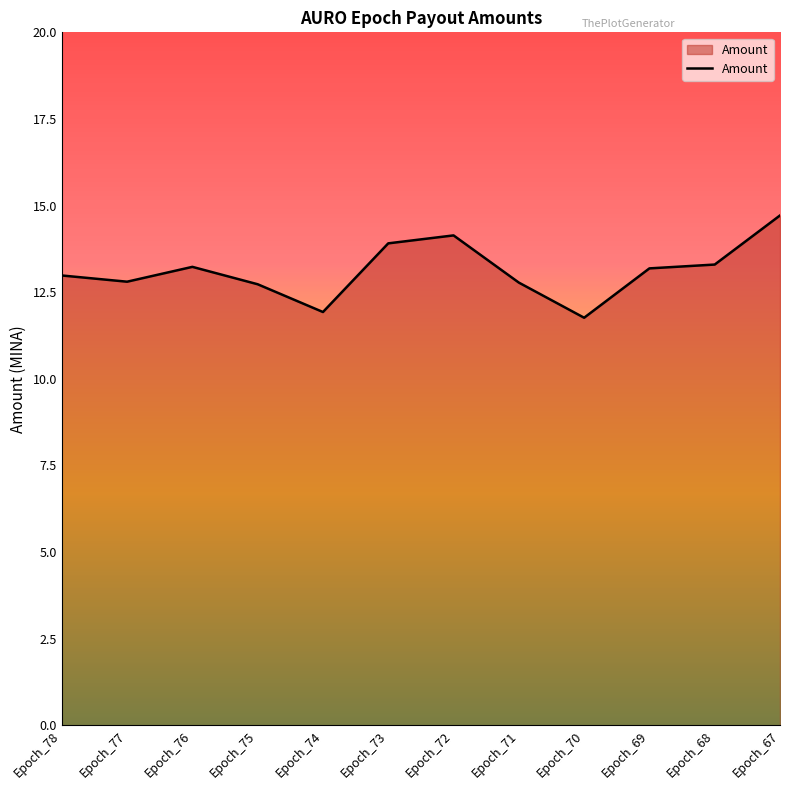

Approximately how many times larger is the value at Epoch_68 compared to Epoch_67?

0.9